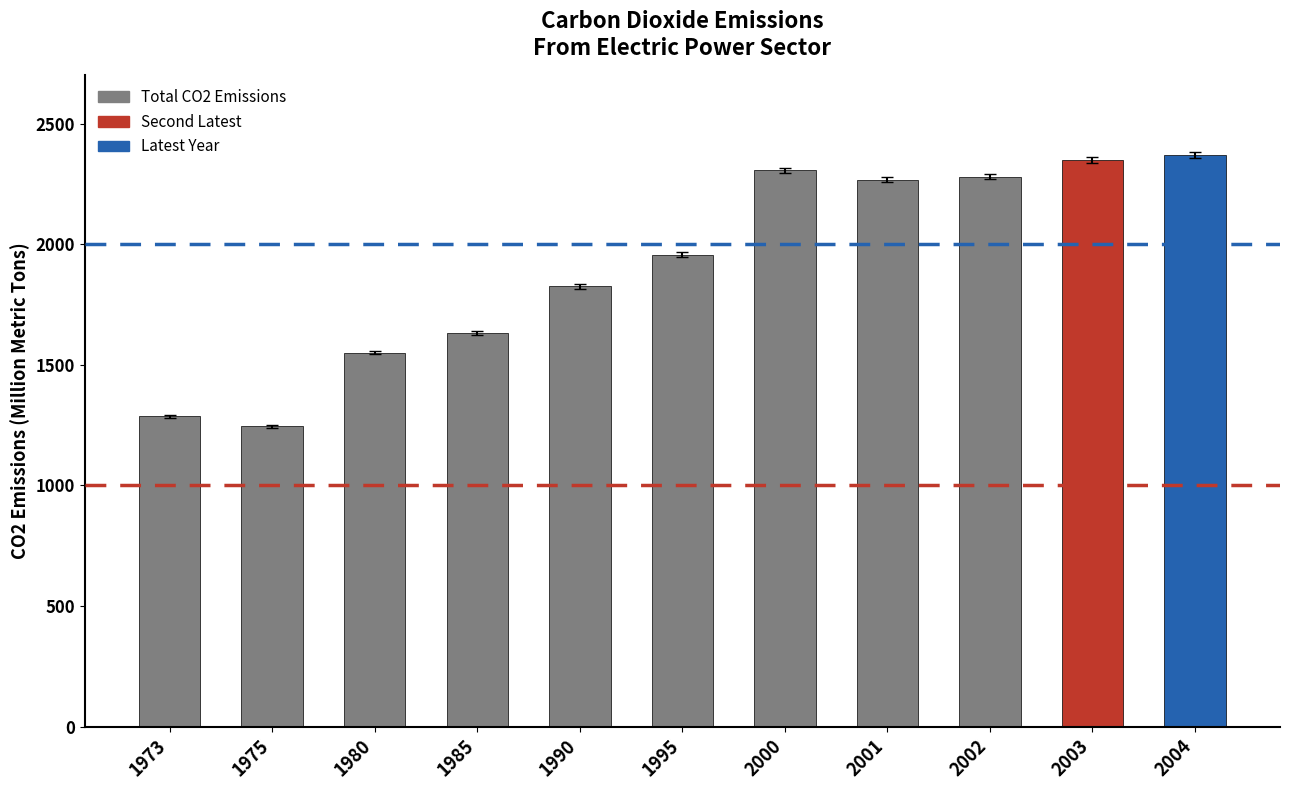

What is the greatest value displayed?

2370.0